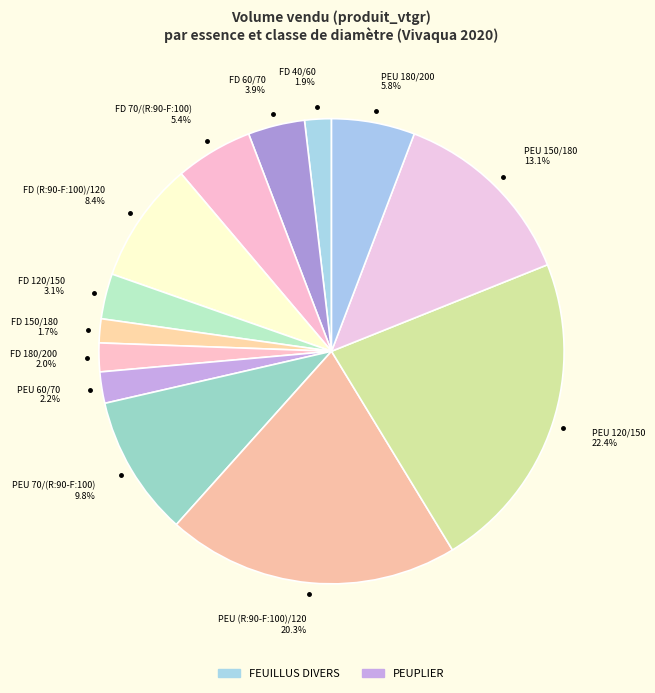

How many slices are in this pie chart?

13